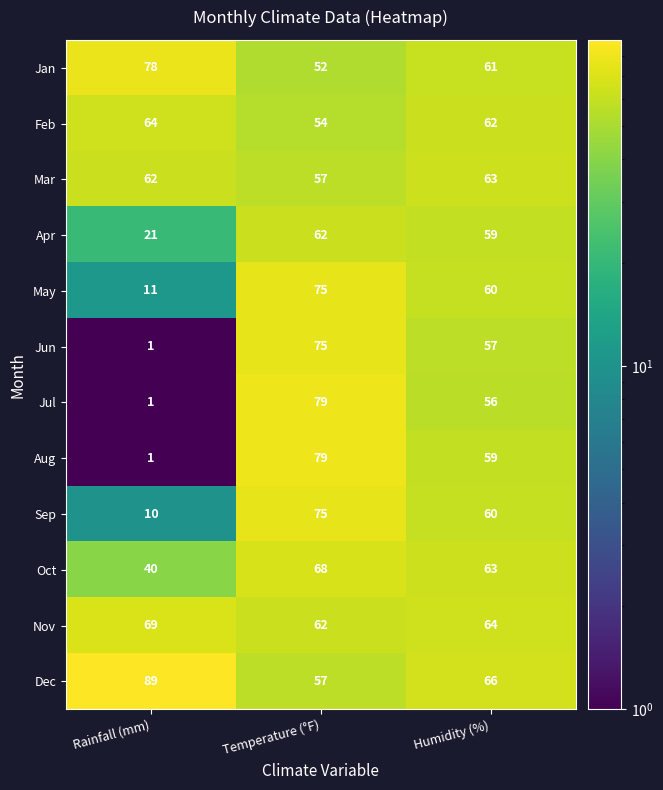

Which series has the largest total across all categories?

Dec